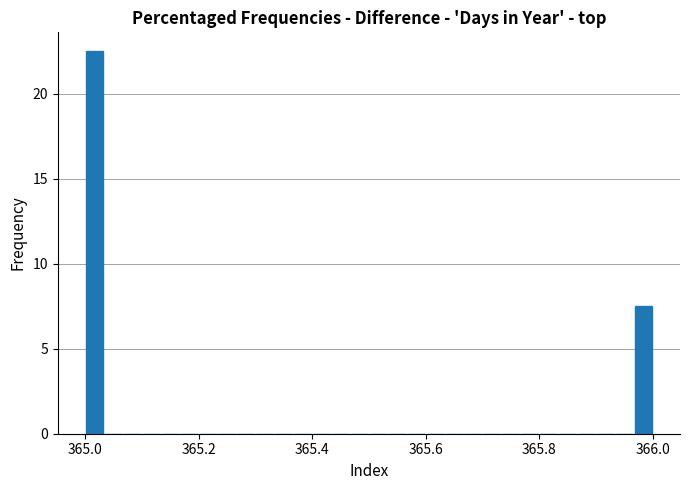

Read against the x-axis, roughly where is the centre of the tallest bar?

365.02